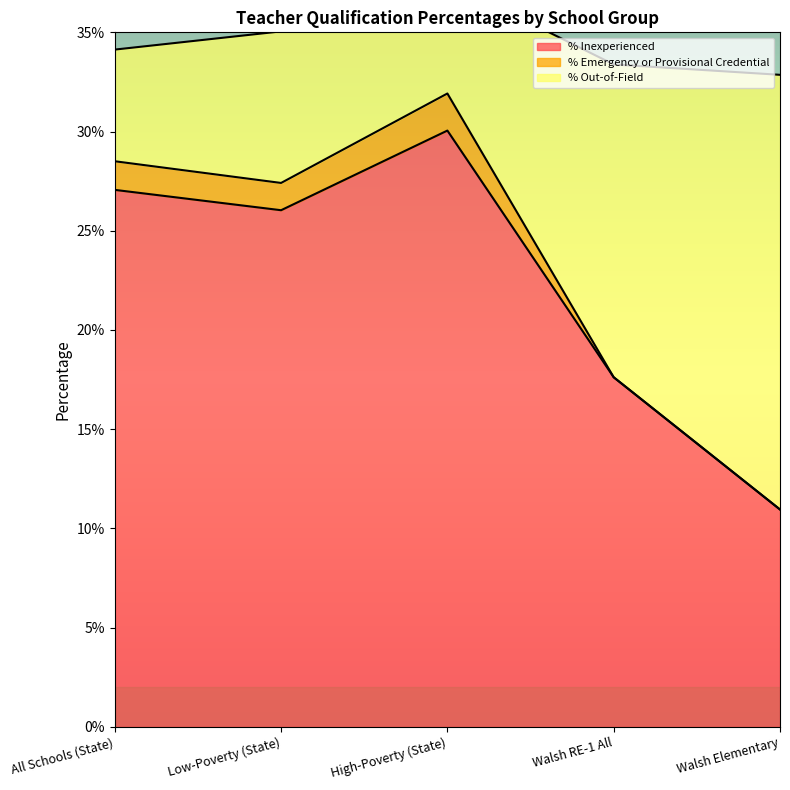

True or false: % Inexperienced has a value of 0.1 at Walsh Elementary.

False